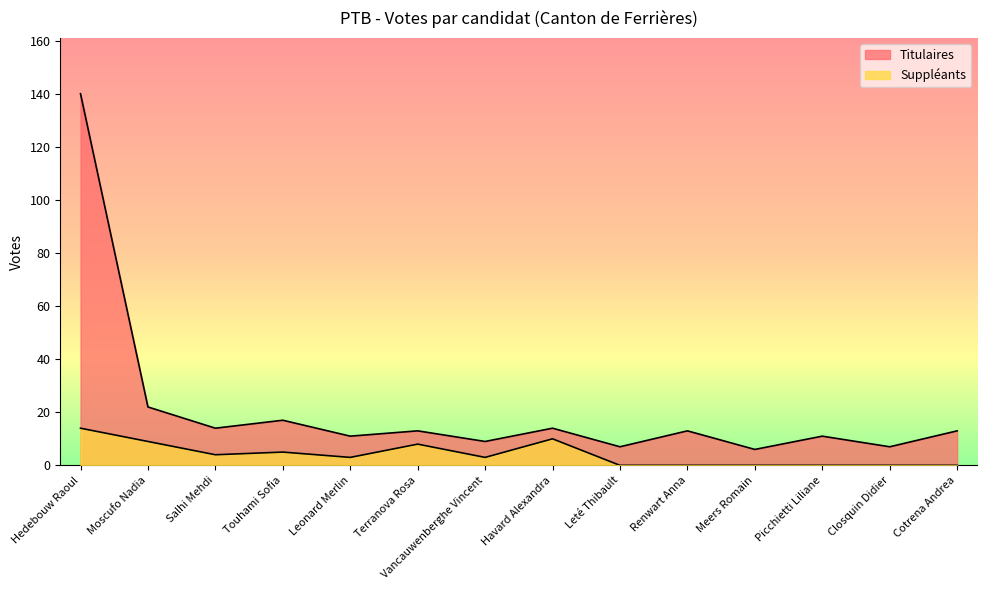

What is the sum of the Suppléants values at Salhi Mehdi and Meers Romain?

4